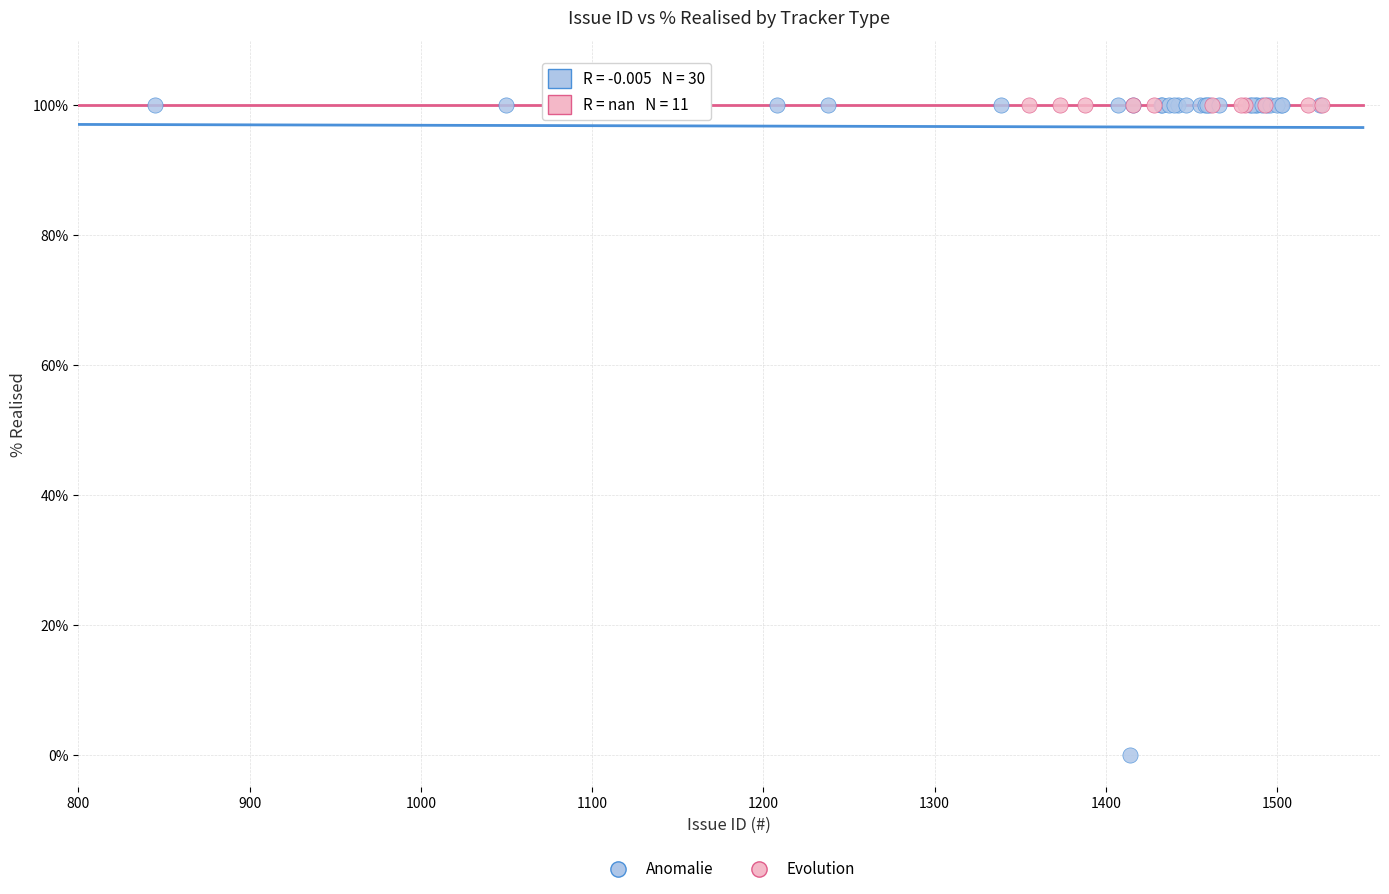

Which series reaches the minimum Y coordinate?

Anomalie